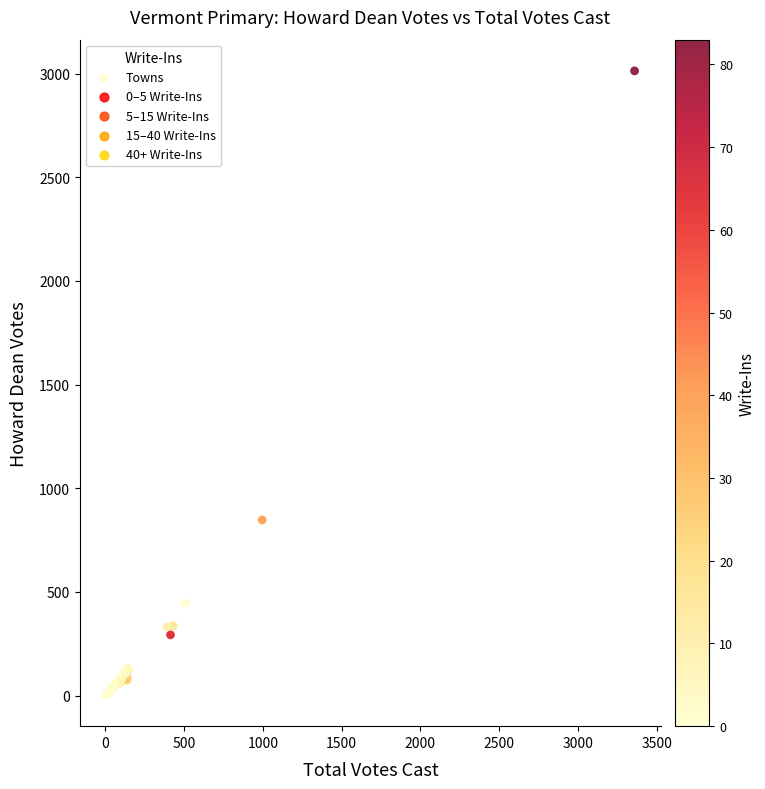

What Y value in the scatter plot is closest to 1508?

847